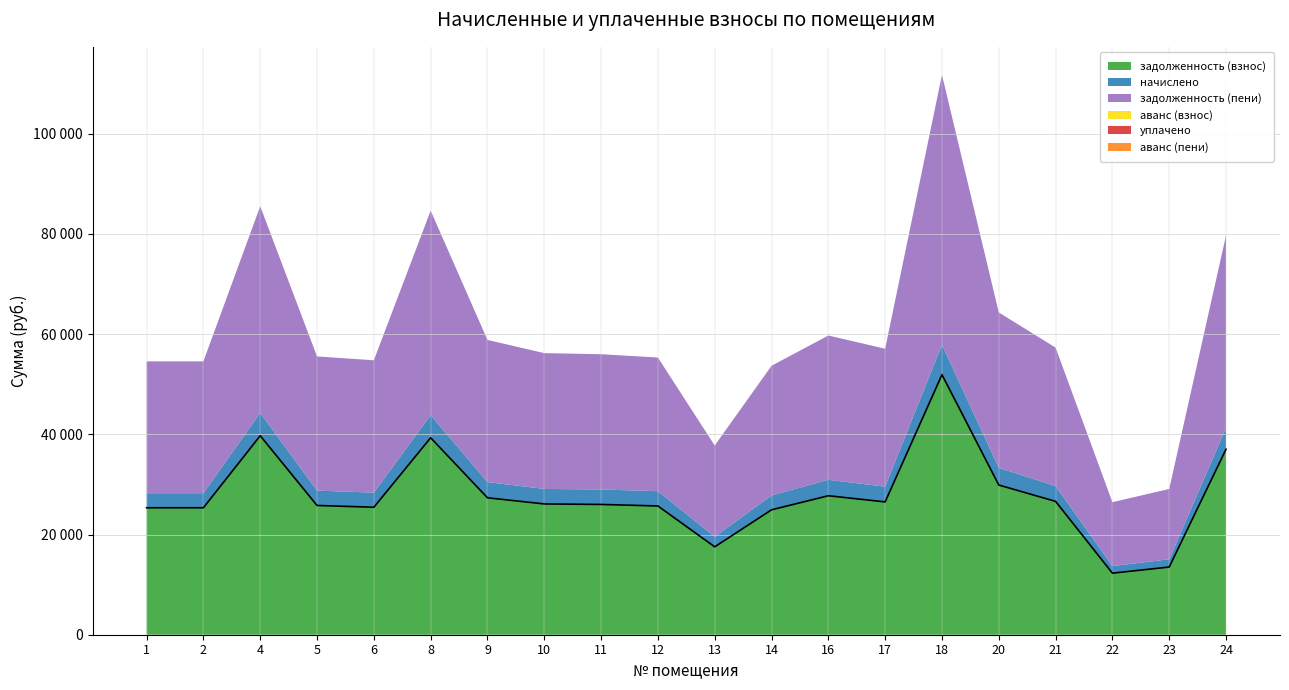

How many values in the задолженность (пени) series exceed 27104?

10